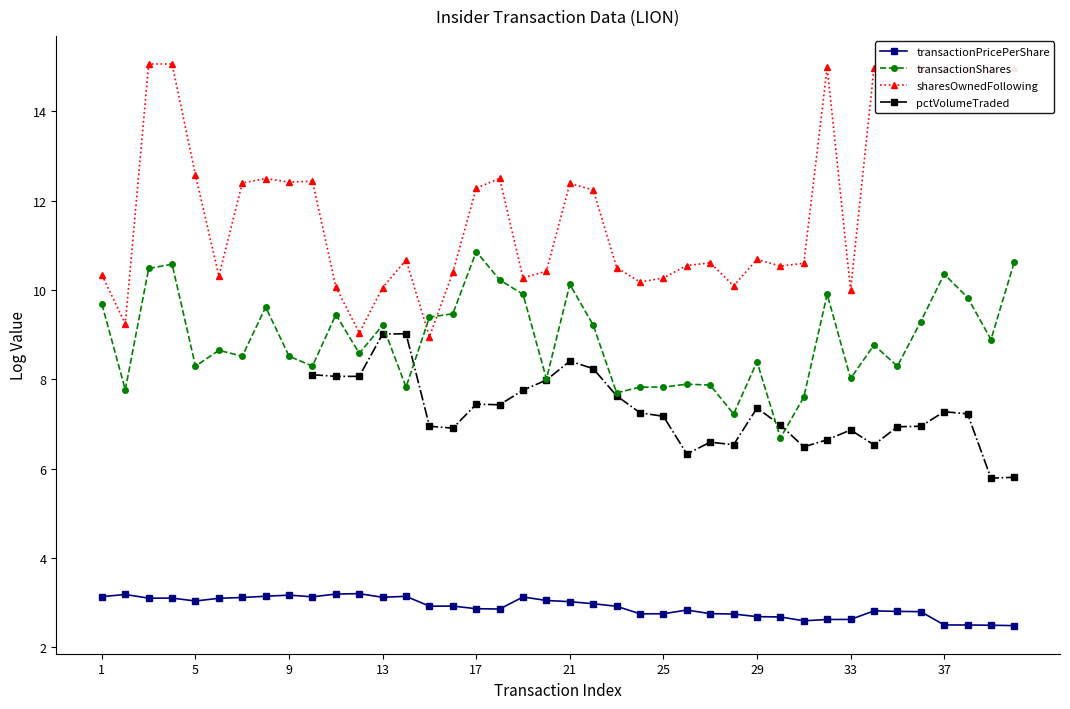

What is the minimum value for transactionShares?

6.7